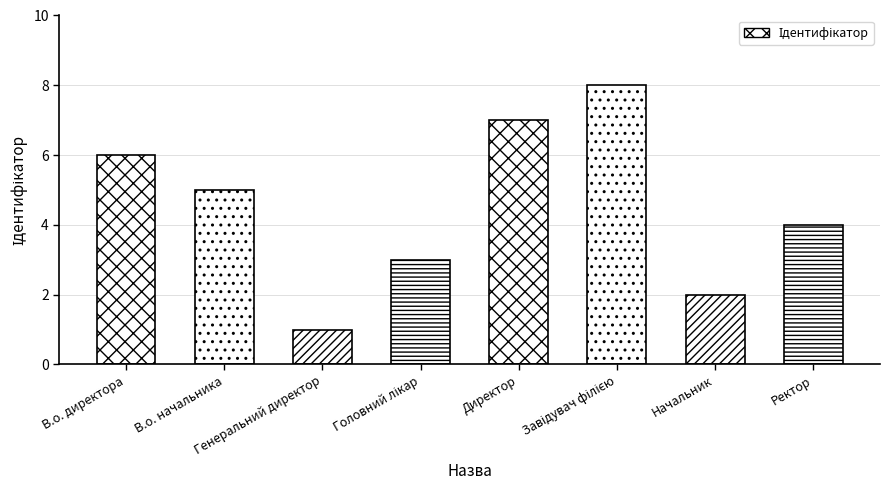

What is the maximum value shown in the chart?

8